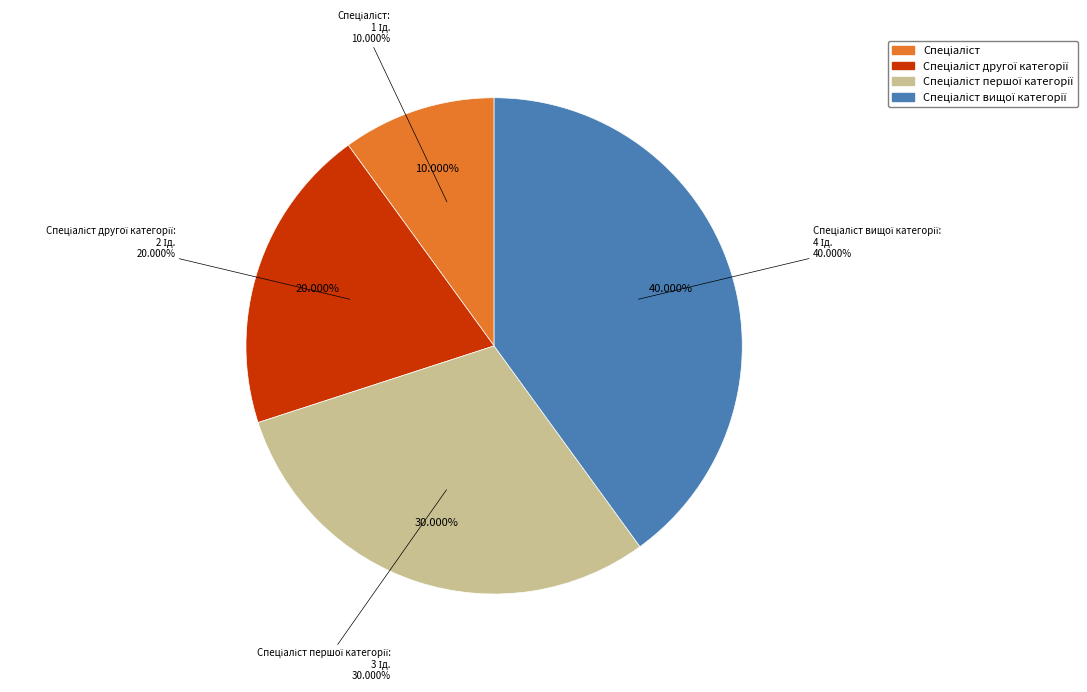

Is there any slice that represents more than half of the pie?

No